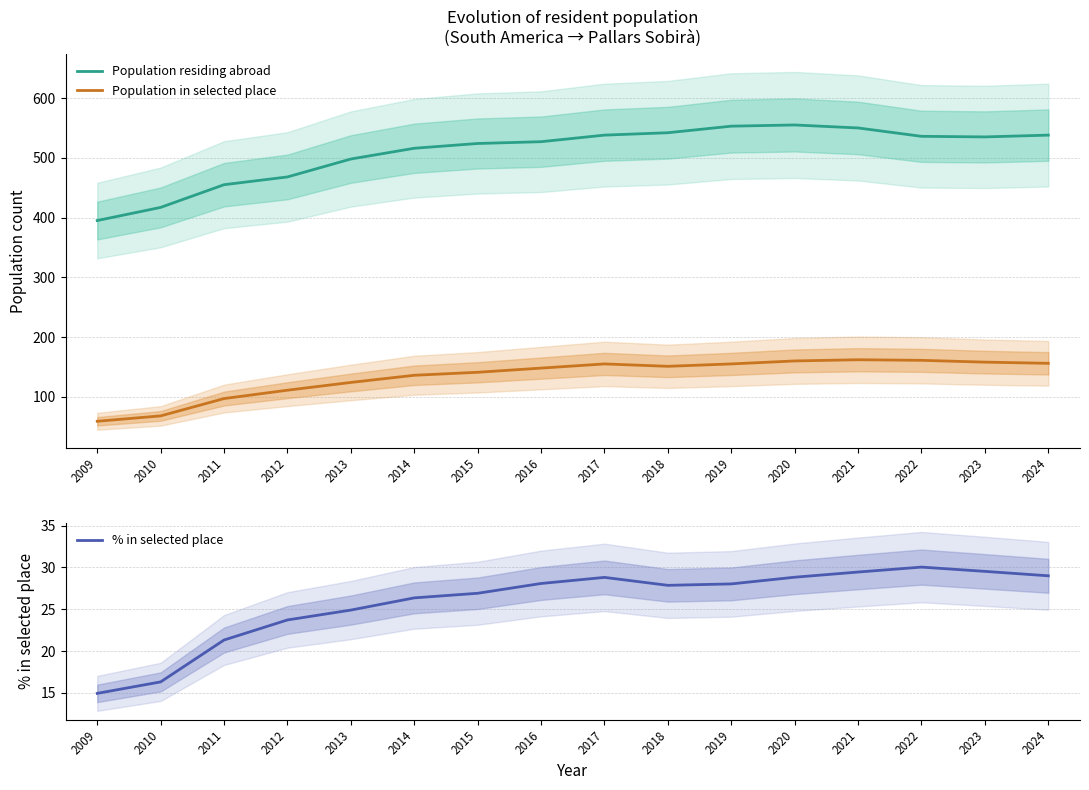

What is the difference between the maximum and minimum values in the Population residing abroad series?

160